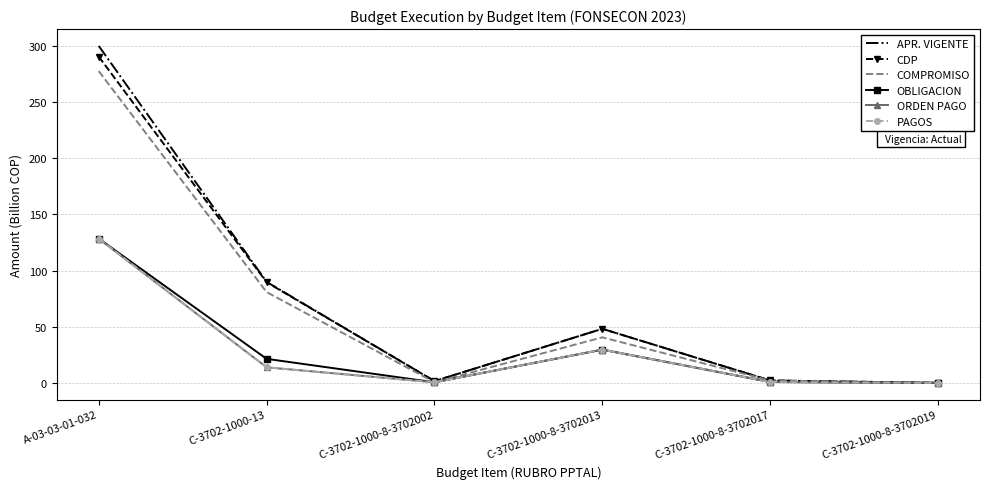

Is it true that ORDEN PAGO equals 0.8 at C-3702-1000-8-3702017?

True